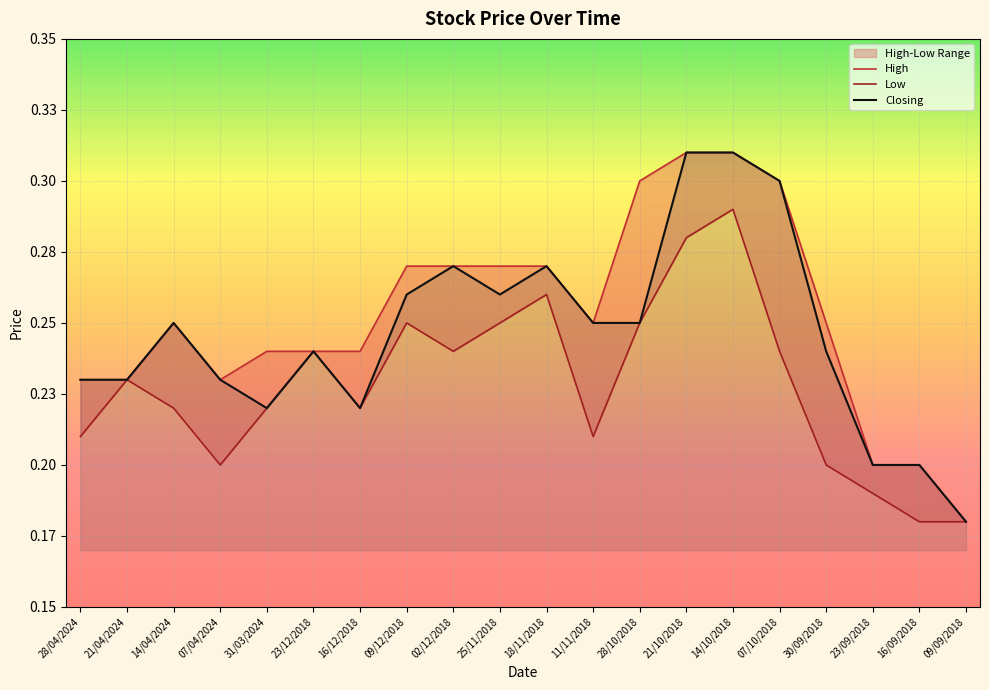

List the series in order of their peak value, highest first.

High, Closing, Low